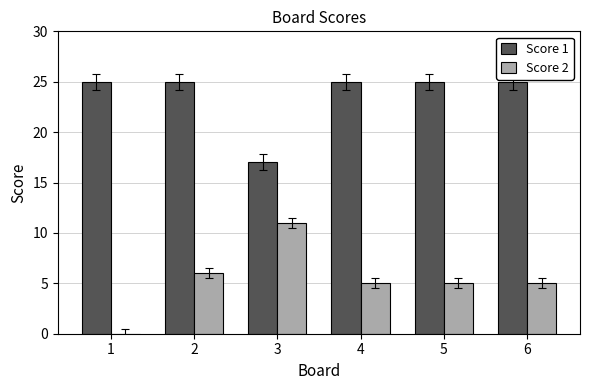

What is the sum of all Score 1 values?

142